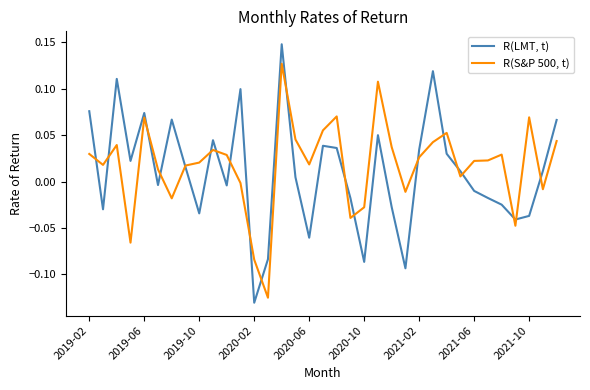

How many values in R(S&P 500, t) are above zero?

25